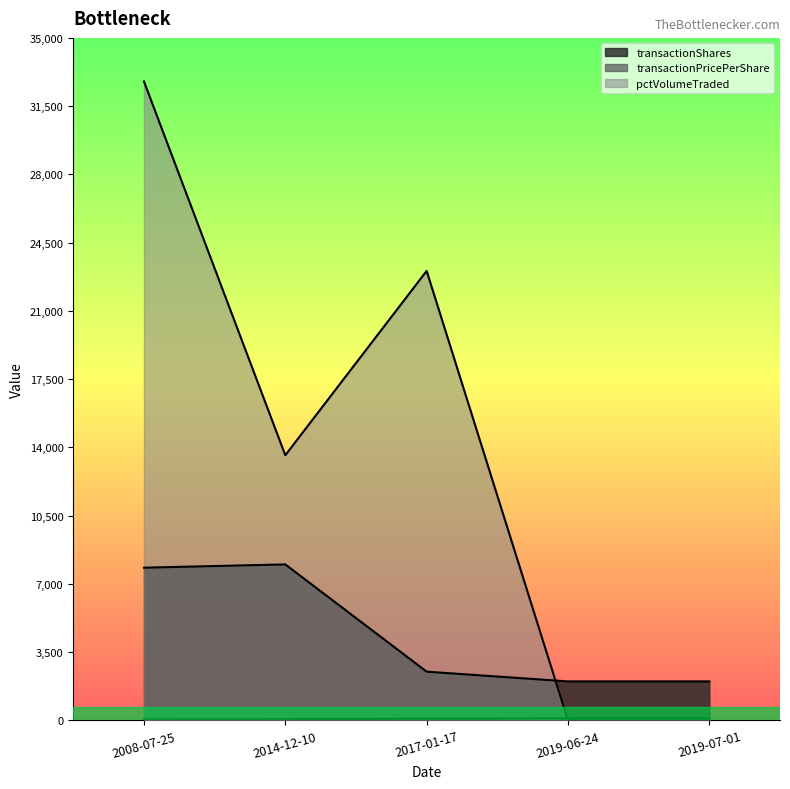

What is the difference between the transactionPricePerShare values at 2017-01-17 and 2019-07-01?

15.0